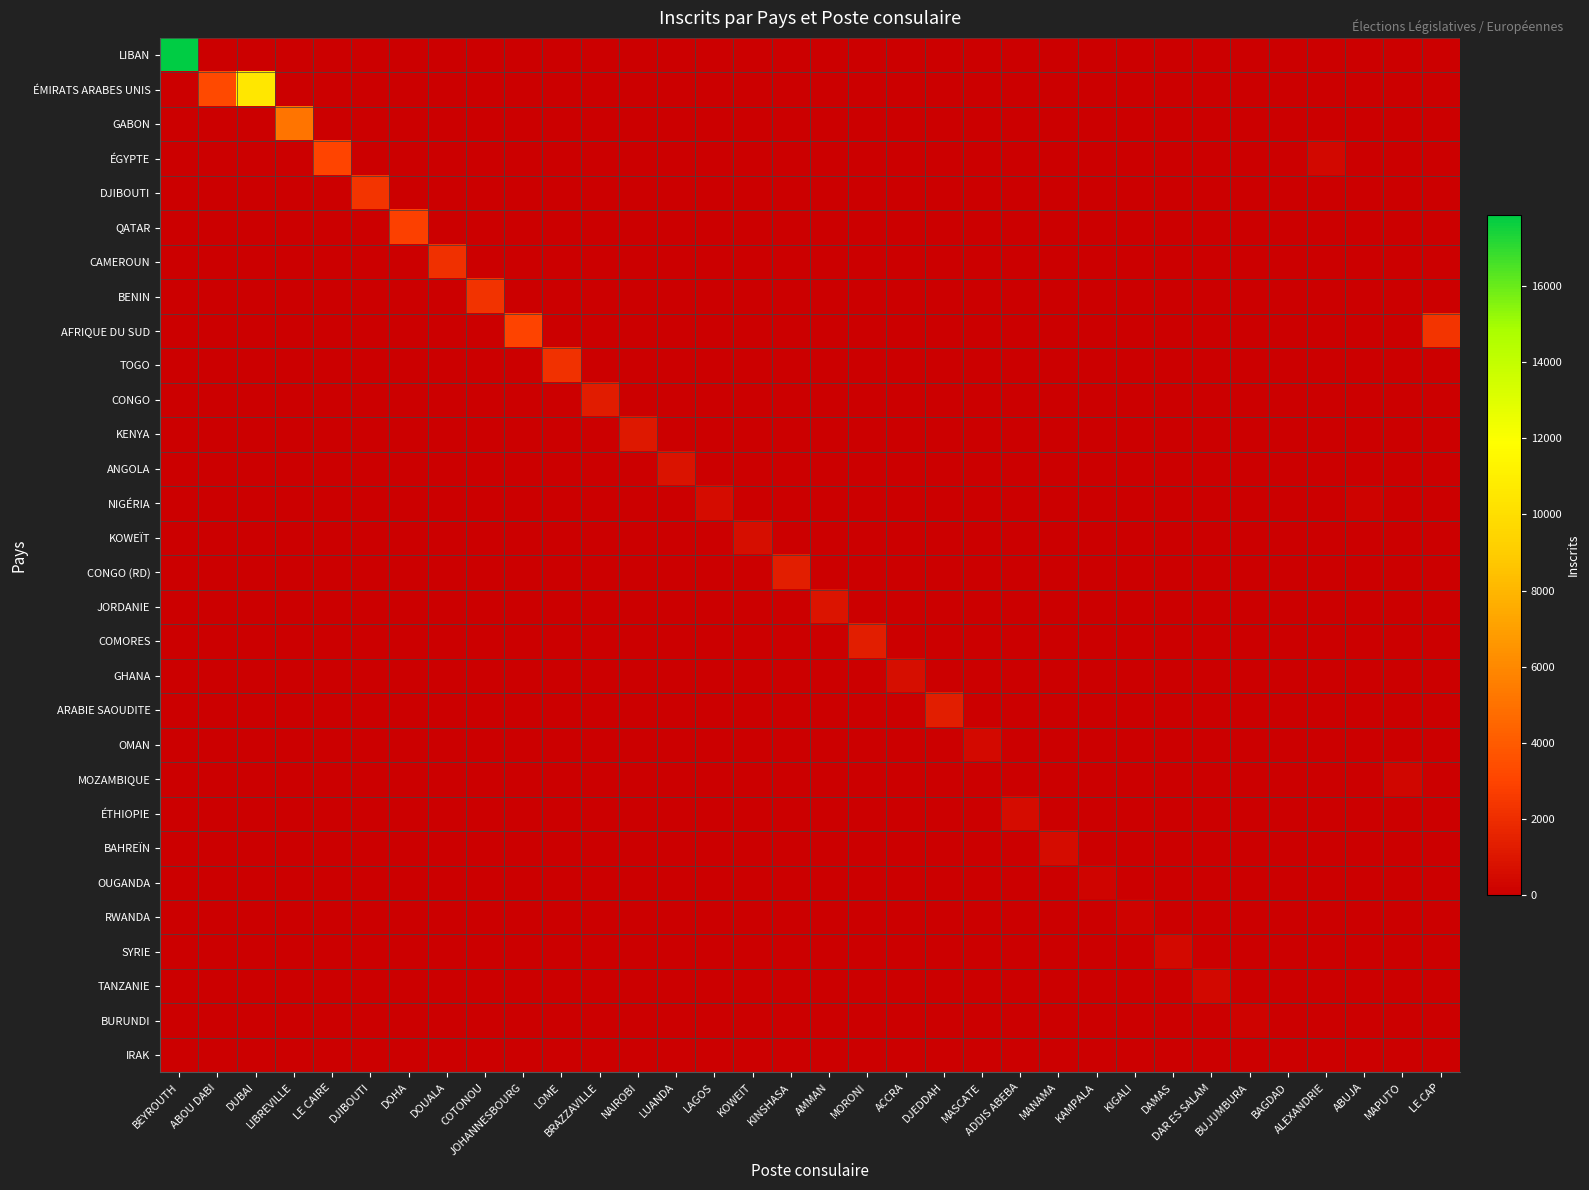

Rank the series by their maximum value, from highest to lowest.

LIBAN, ÉMIRATS ARABES UNIS, GABON, ÉGYPTE, AFRIQUE DU SUD, QATAR, DJIBOUTI, BENIN, TOGO, CAMEROUN, ARABIE SAOUDITE, CONGO (RD), COMORES, CONGO, KENYA, JORDANIE, ANGOLA, KOWEÏT, GHANA, NIGÉRIA, BAHREÏN, ÉTHIOPIE, OMAN, SYRIE, TANZANIE, MOZAMBIQUE, OUGANDA, RWANDA, BURUNDI, IRAK